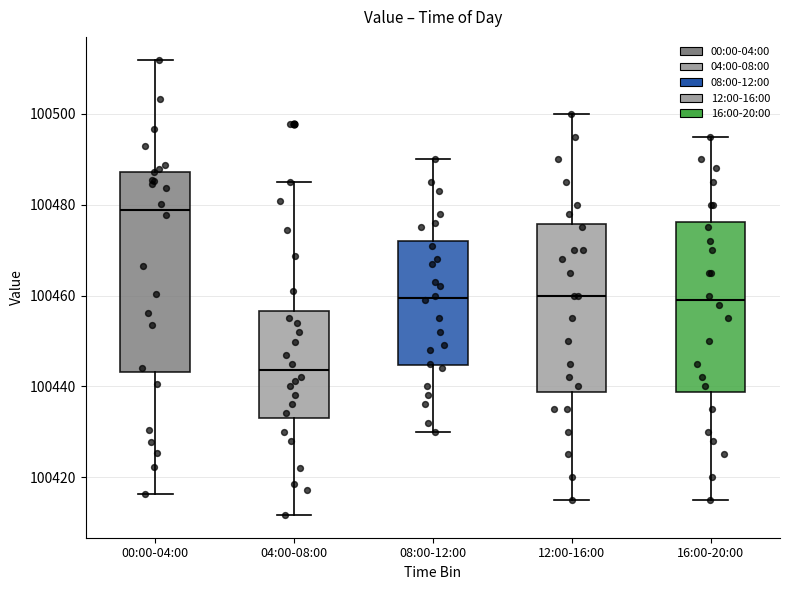

Which box is the tallest, from its lower edge to its upper edge?

00:00-04:00